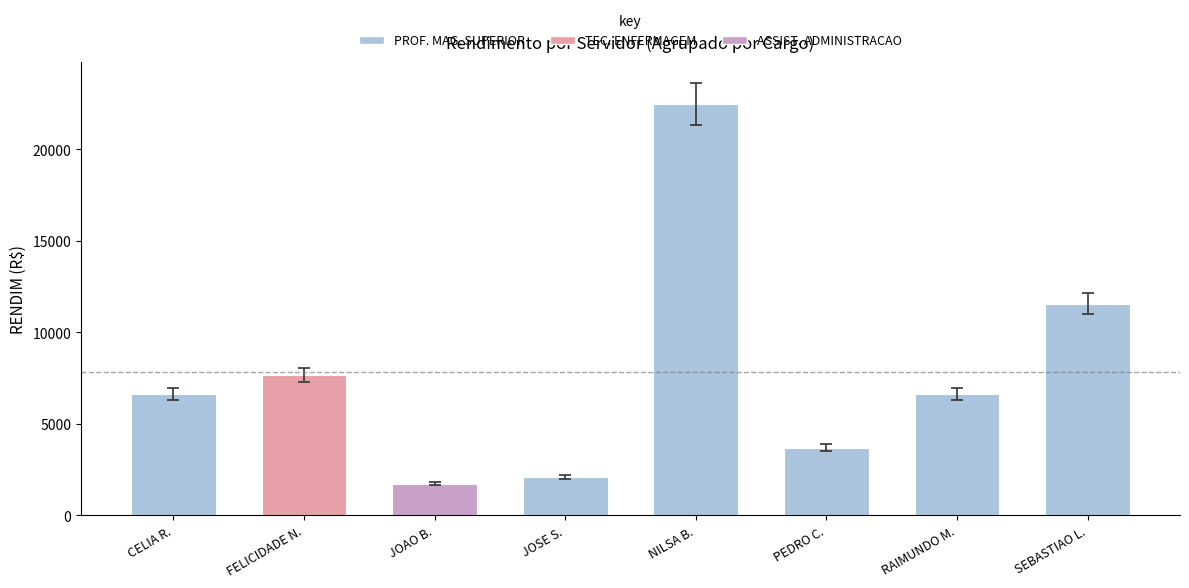

True or false: the data shows 6645.8 at CELIA R..

True